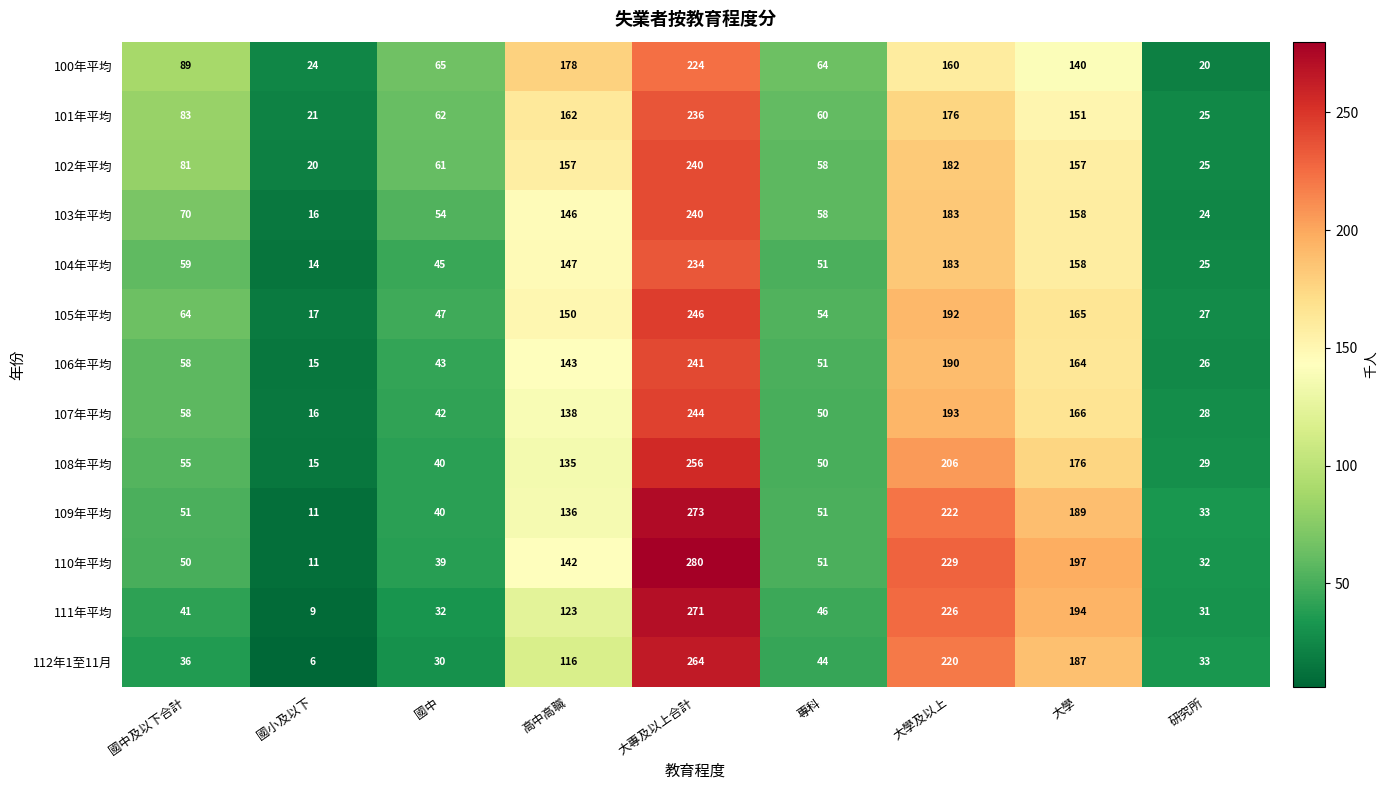

Which series has the widest spread of values?

110年平均